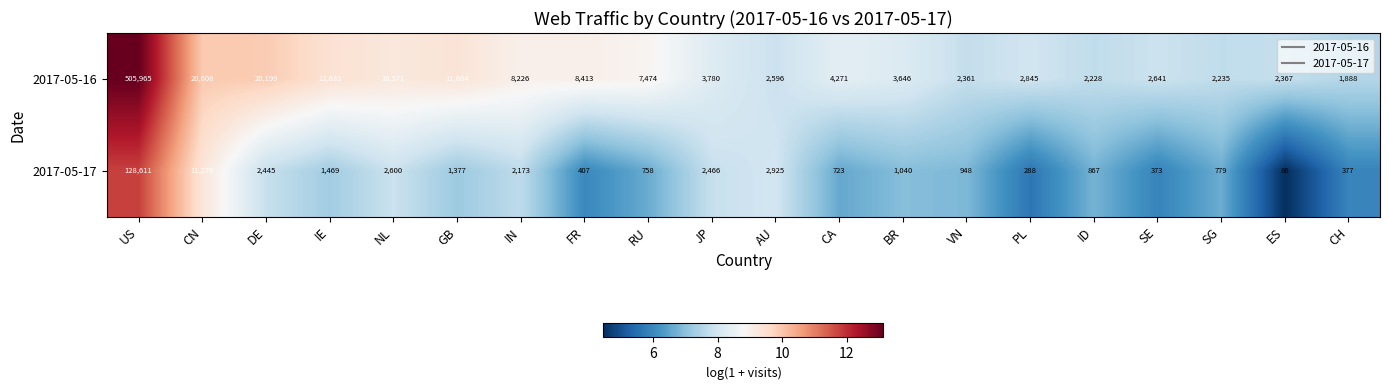

Is it true that 2017-05-16 equals 13091 at FR?

False